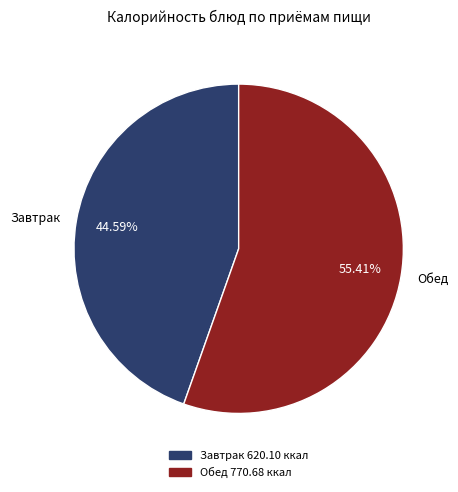

Rank the categories by value from lowest to highest.

Завтрак, Обед